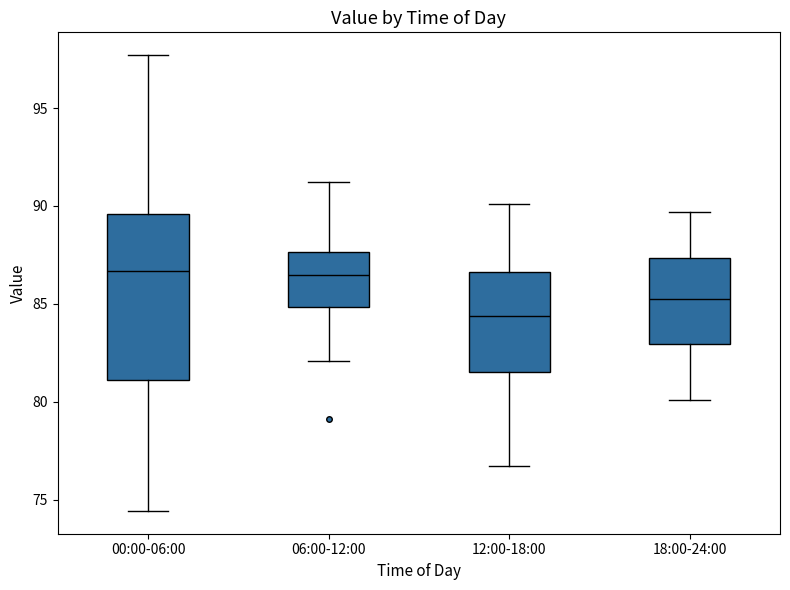

Which box is the tallest, from its lower edge to its upper edge?

00:00-06:00